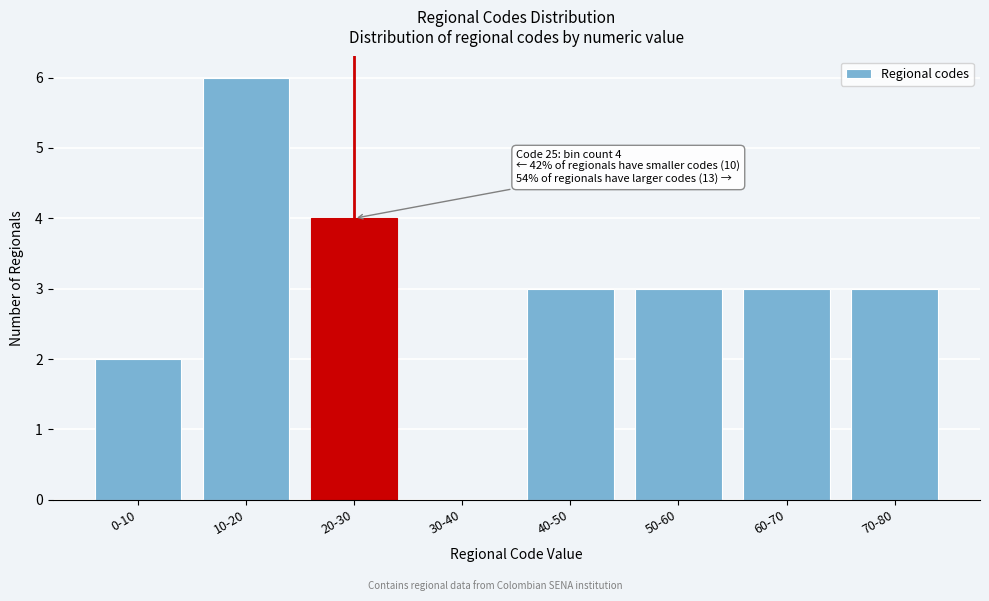

Reading right to left, extract all data points from this chart.

70-80=3	60-70=3	50-60=3	40-50=3	30-40=0	20-30=4	10-20=6	0-10=2